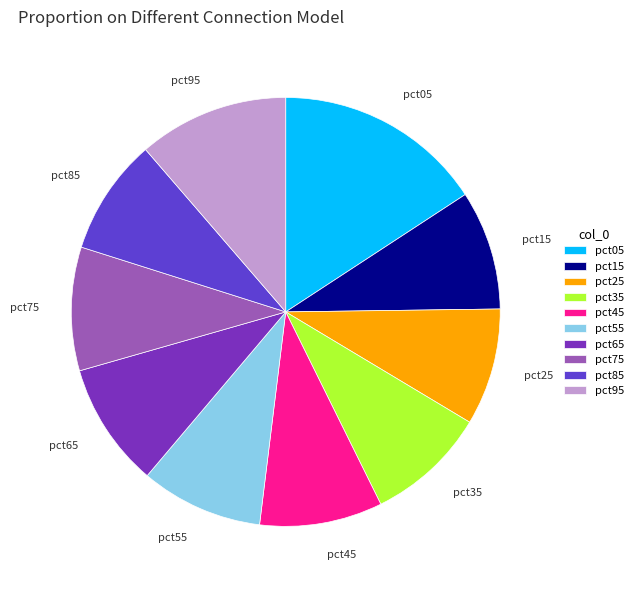

Does any single category account for the majority?

No